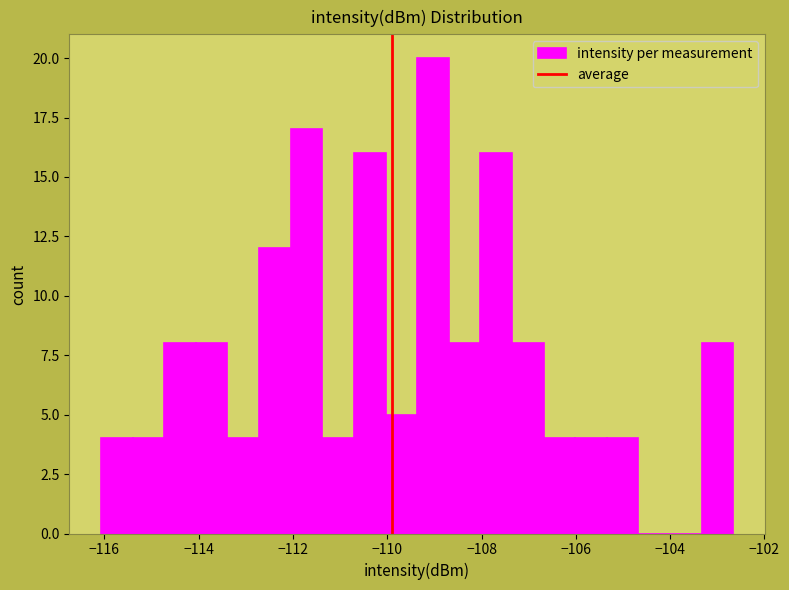

Read against the x-axis, roughly where is the centre of the tallest bar?

-109.0